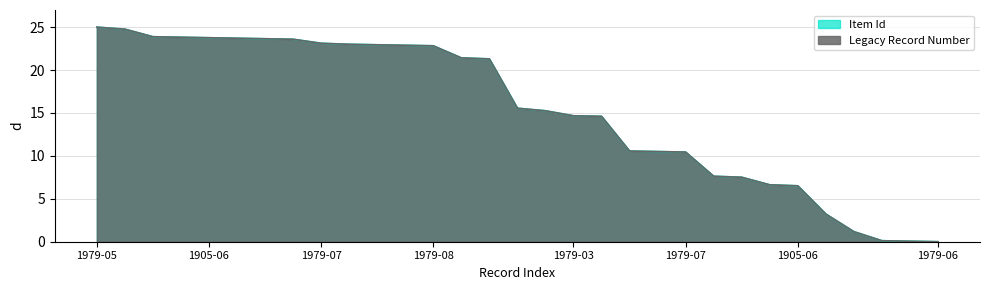

Reading right to left, extract all data points from this chart.

Item Id: 0.0	0.1	0.1	1.2	3.2	6.5	6.6	7.5	7.6	10.4	10.5	10.6	14.6	14.7	15.3	15.6	21.3	21.4	22.8	22.9	22.9	23.0	23.1	23.6	23.7	23.7	23.8	23.8	23.9	24.8	25.0
Legacy Record Number: 0.0	0.1	0.1	1.2	3.2	6.5	6.6	7.5	7.6	10.4	10.5	10.6	14.6	14.7	15.3	15.6	21.3	21.4	22.8	22.9	22.9	23.0	23.1	23.6	23.7	23.7	23.8	23.8	23.9	24.8	25.0